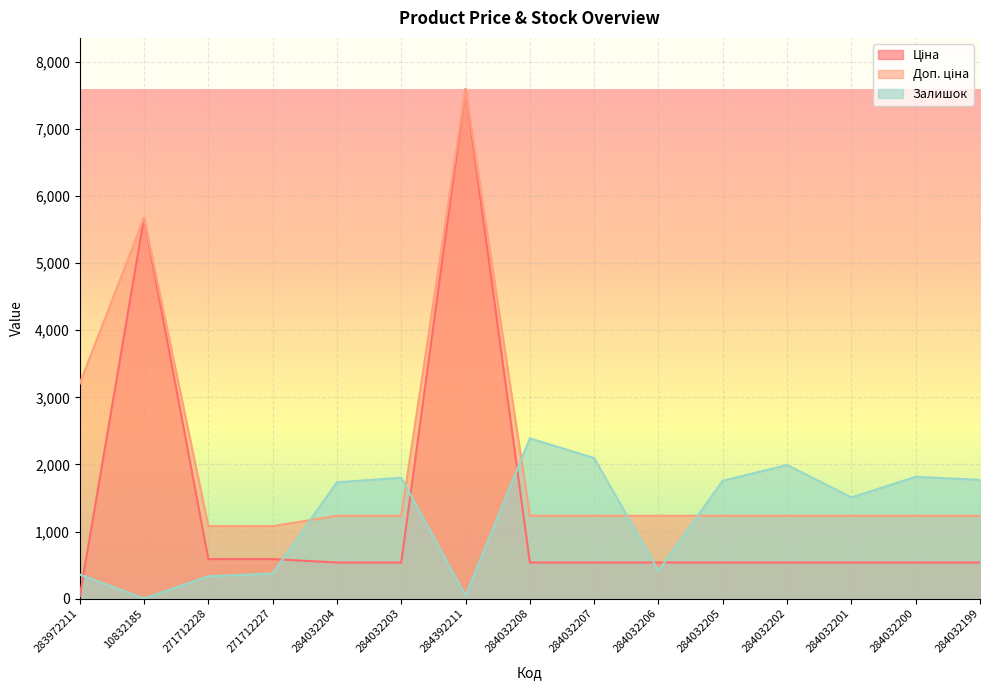

What is the total value across all series at 10832185?

11350.6